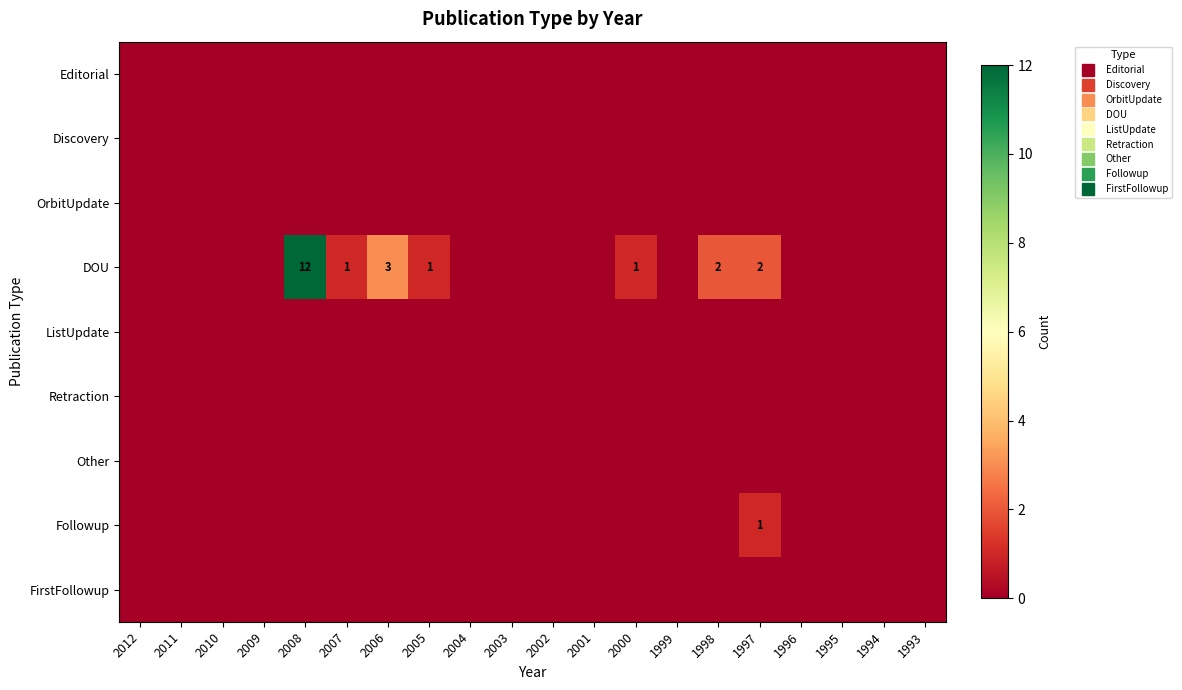

The Discovery series shows 0 at 2010. True or false?

True